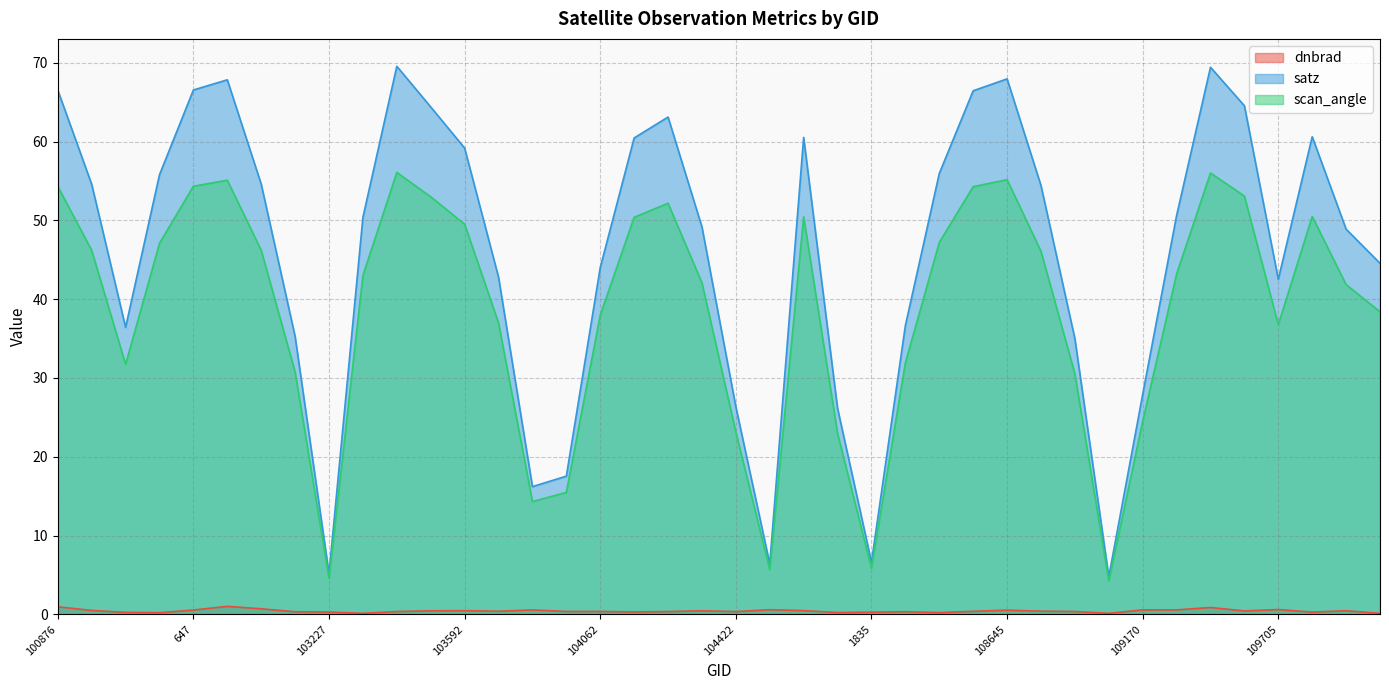

Does the chart display data point markers on the line(s)?

No